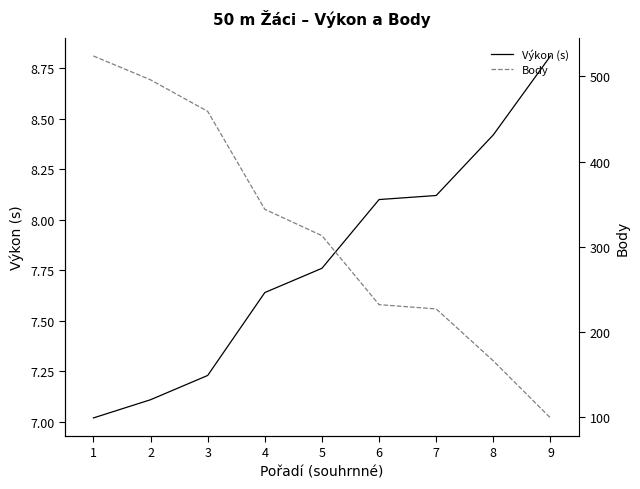

At which label does Výkon (s) reach its peak?

9